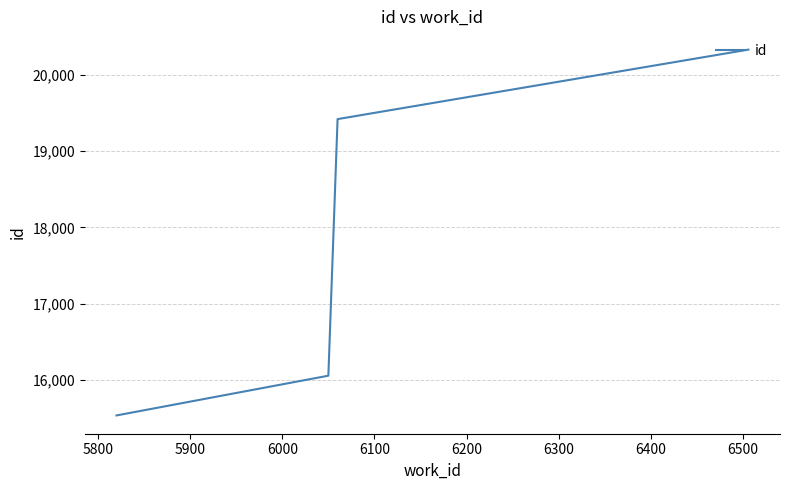

What is the difference between the second highest and second lowest values?

3364